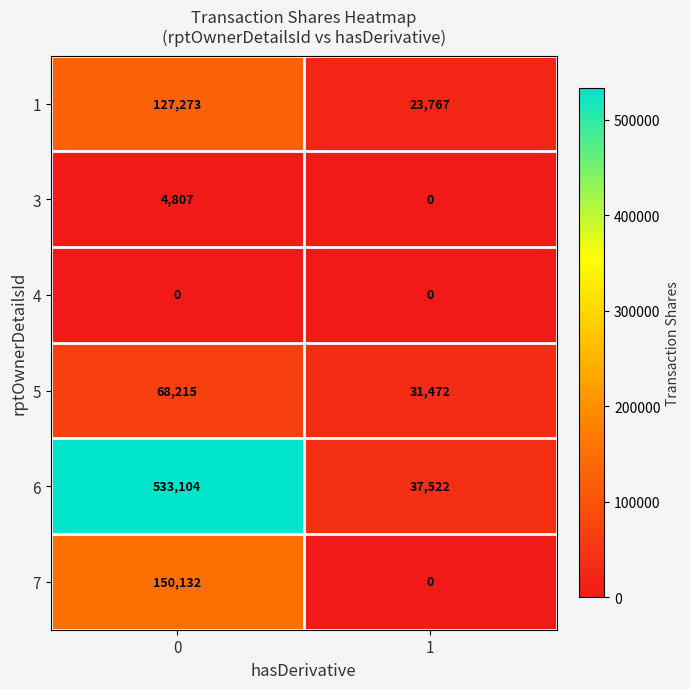

Is it true that 3 equals -2457 at 1?

False